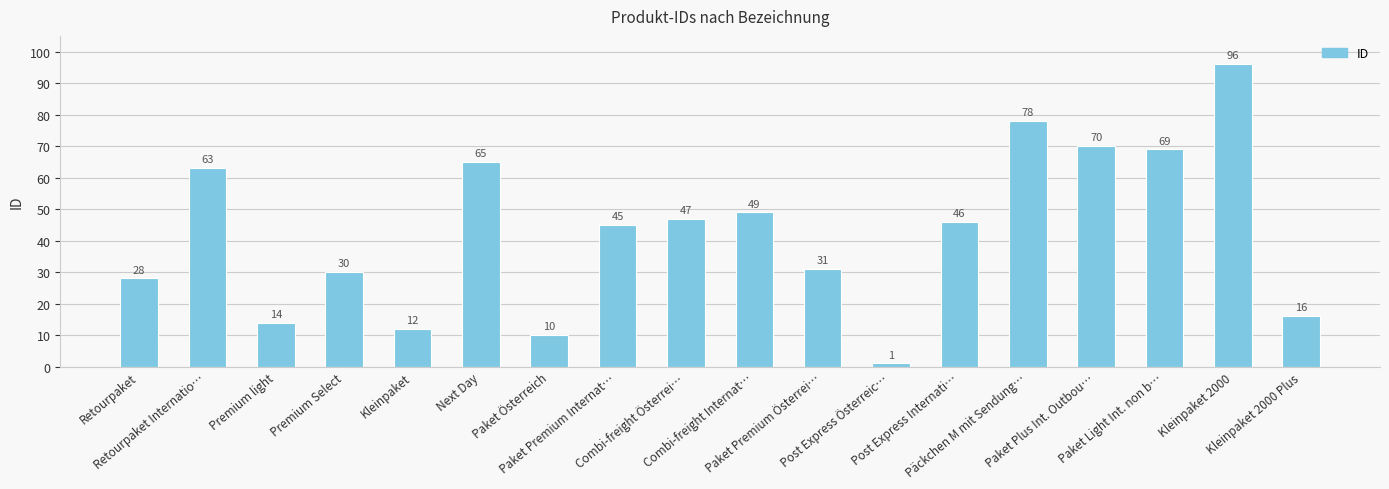

True or false: the data shows 16 at Kleinpaket.

False